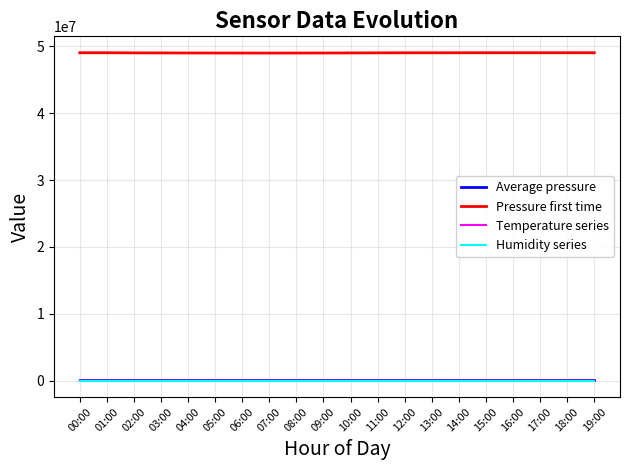

How many lines are shown in the chart?

4